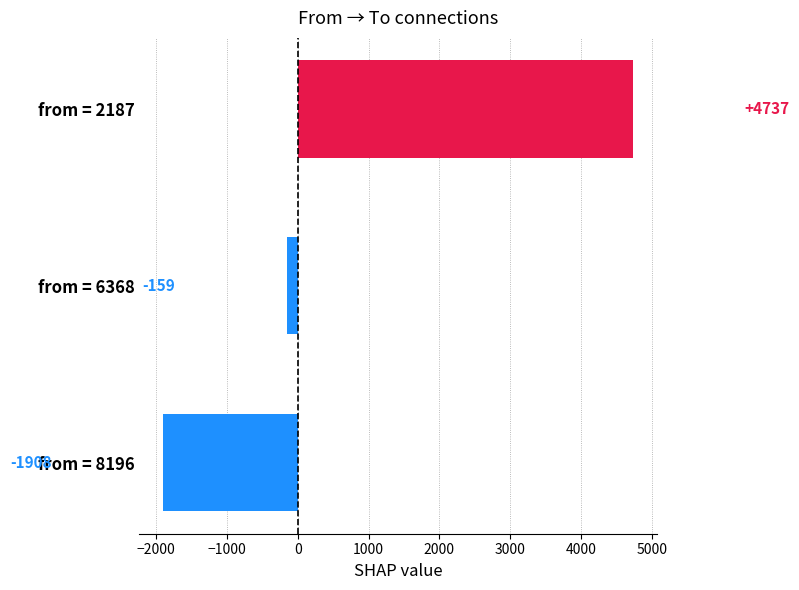

Which has a higher value, from = 8196 or from = 2187?

from = 2187